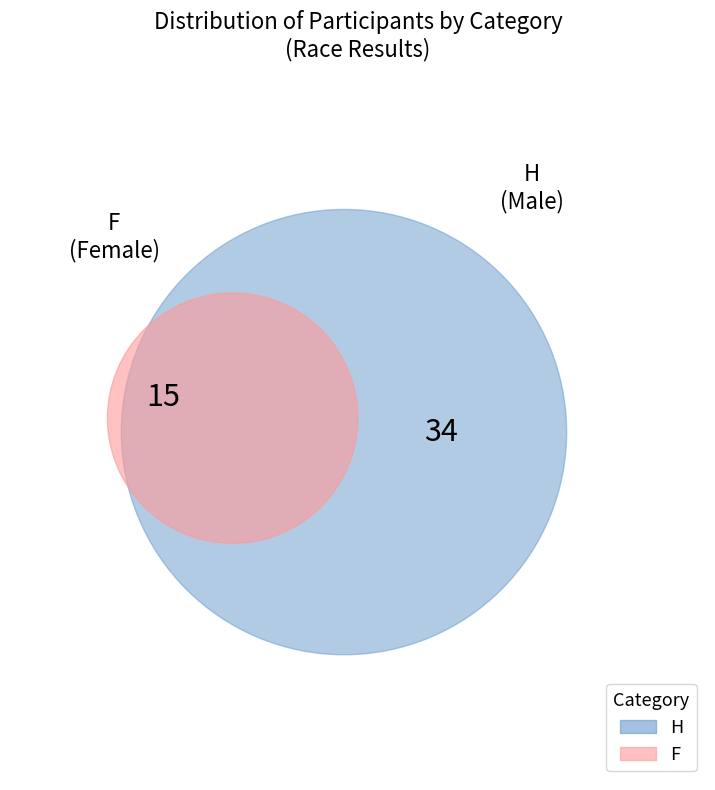

Is it true that F is 31% of the pie?

True